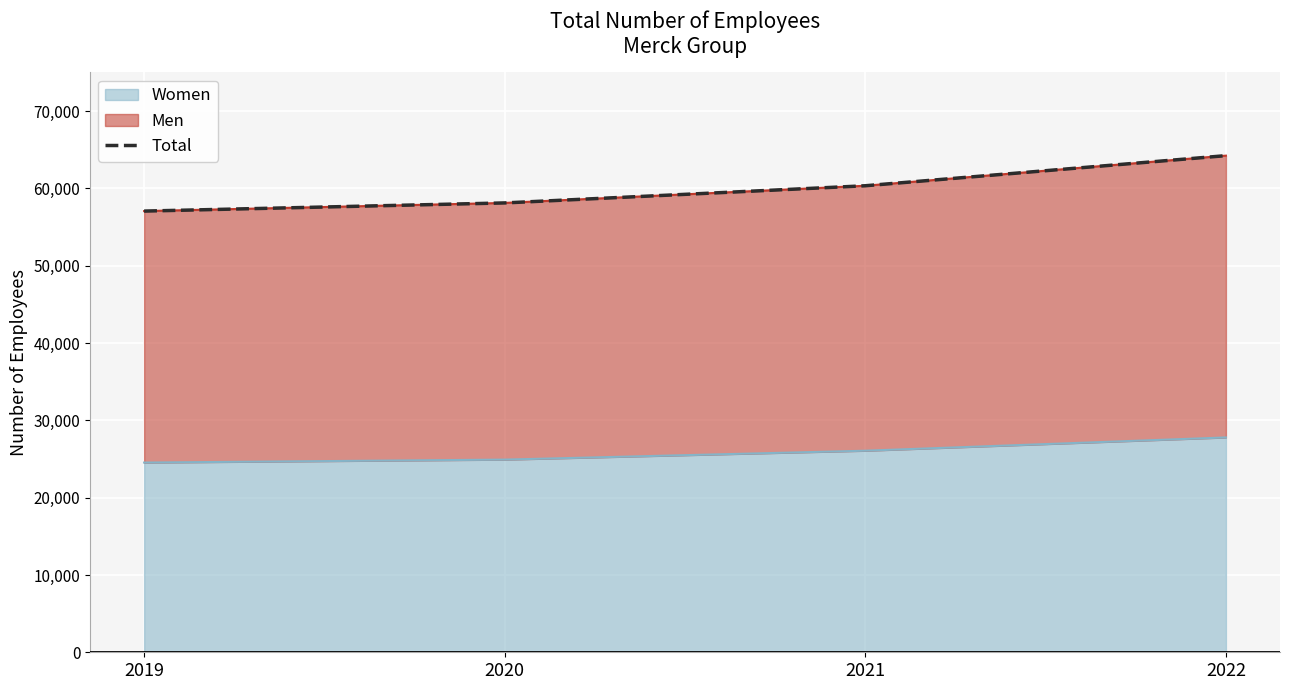

Reading right to left, transcribe all the data shown in this chart.

64243	60348	58127	57071